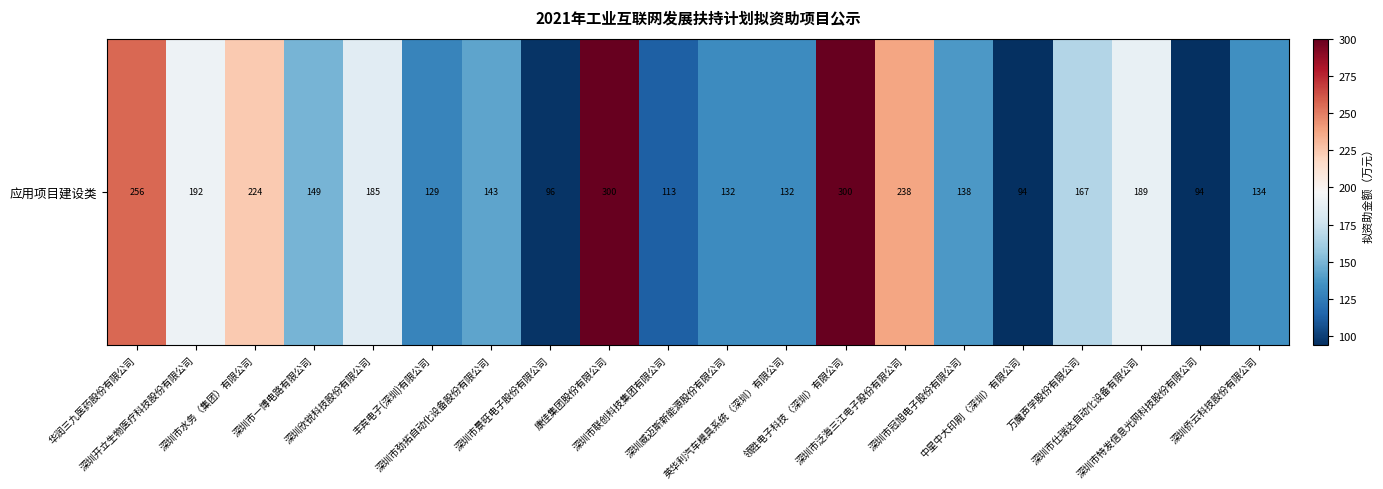

At which category does the chart reach its minimum across all series?

中星中大印刷（深圳）有限公司